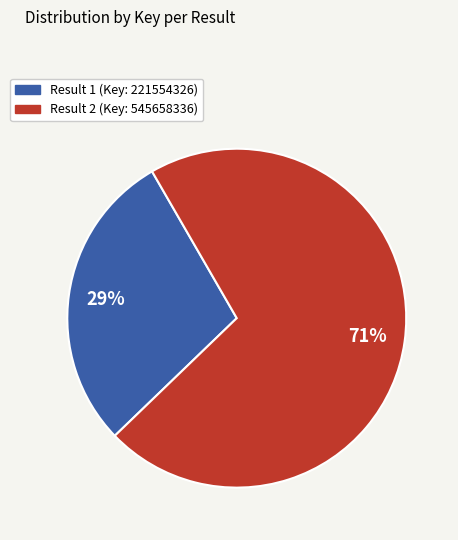

Is there a majority slice in this chart?

Yes